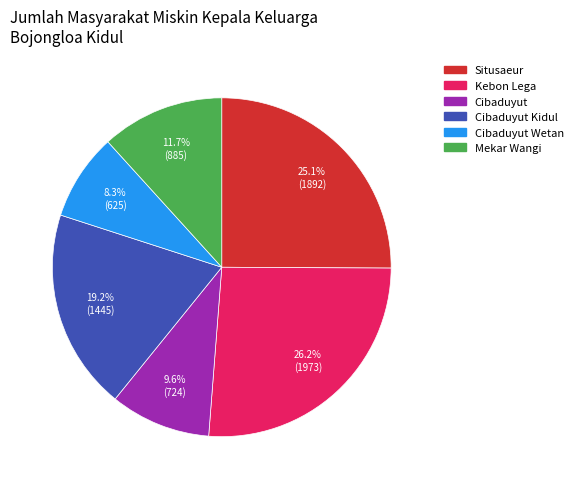

The Cibaduyut Wetan slice represents 8% of the pie. True or false?

True